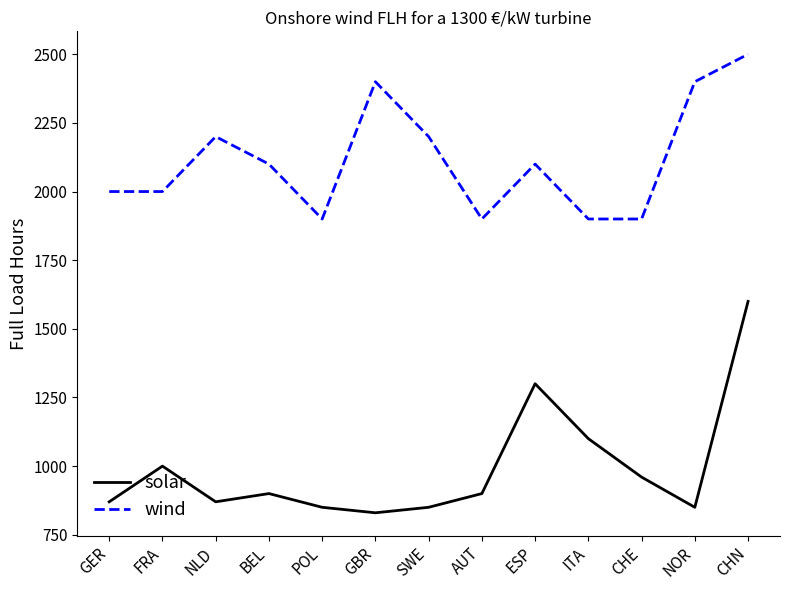

Is the value of solar at FRA greater than the value of wind at AUT?

No